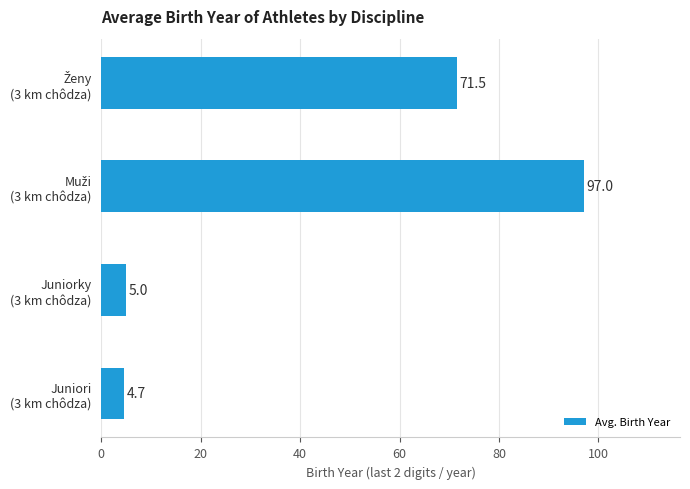

What is the maximum value shown in the chart?

97.0